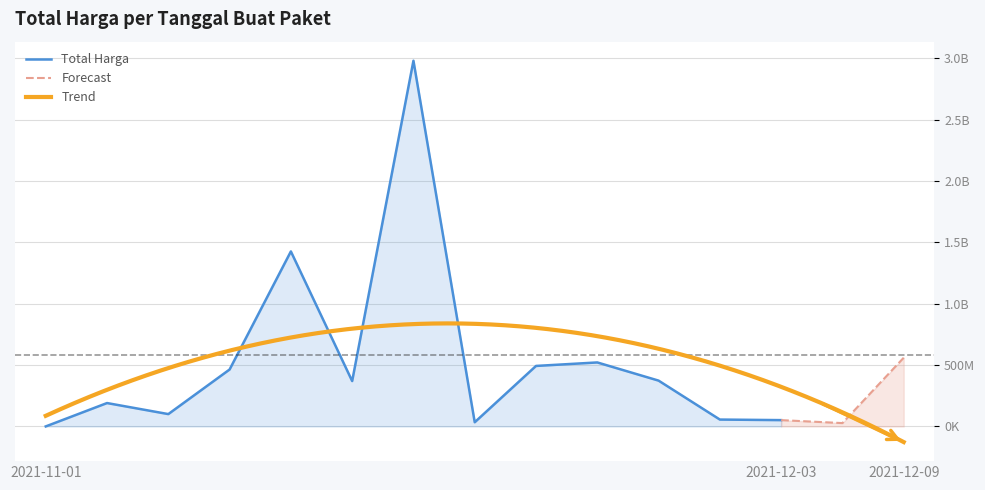

Does the chart display data point markers on the line(s)?

No